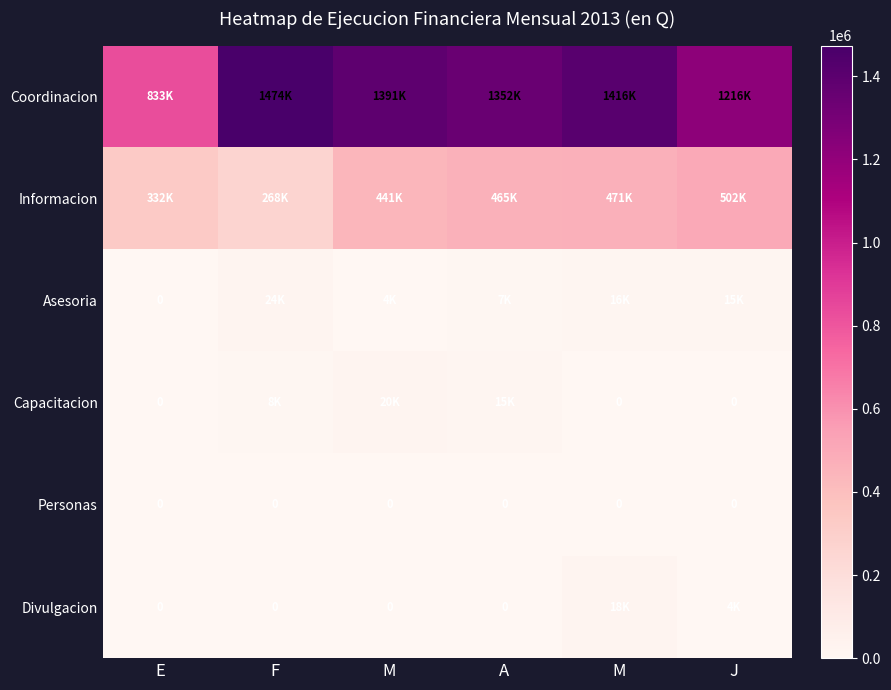

The value of Coordinacion at J is 705025.6. True or false?

False